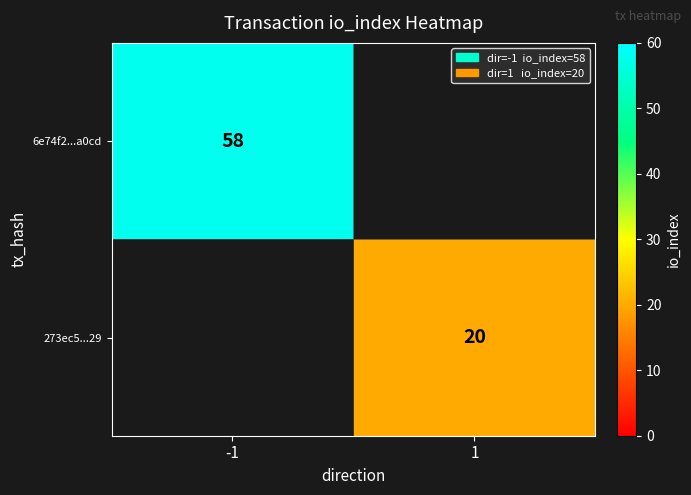

Which label corresponds to the largest value in the chart?

-1